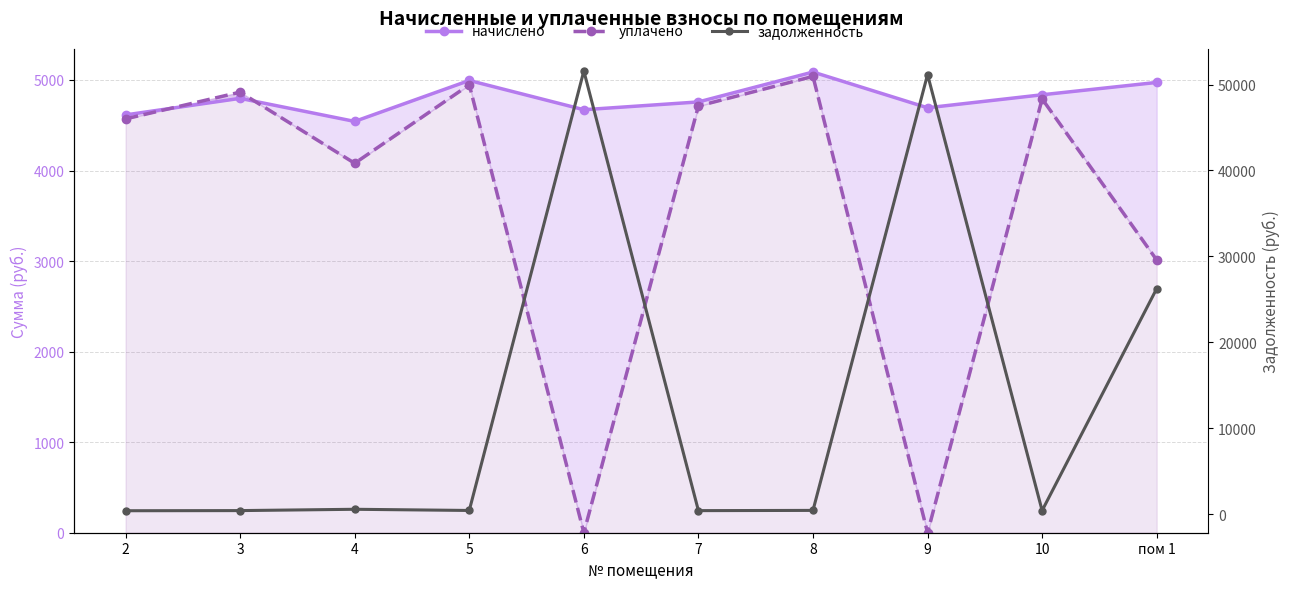

How many lines are shown in the chart?

3